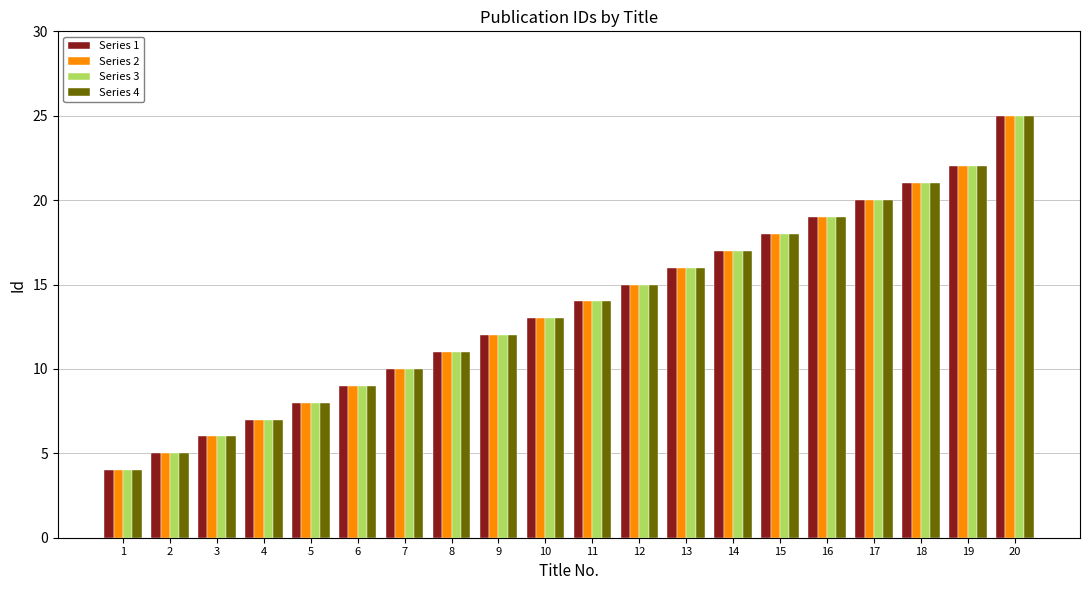

Rank the categories by Series 1 value from lowest to highest.

1, 2, 3, 4, 5, 6, 7, 8, 9, 10, 11, 12, 13, 14, 15, 16, 17, 18, 19, 20